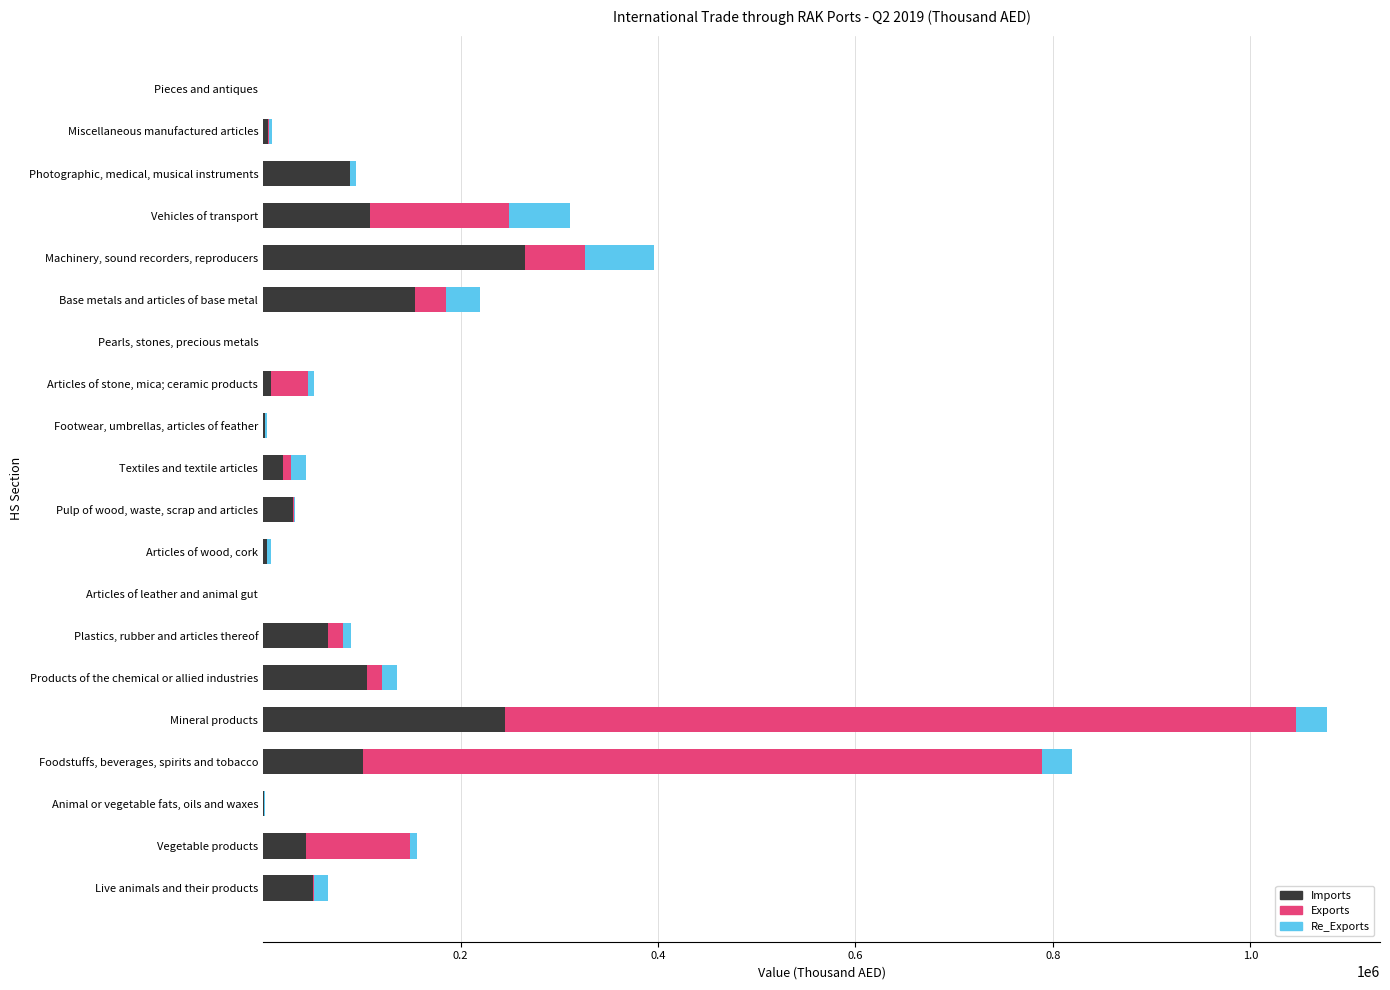

What is the sum of all Imports values?

1299555.9